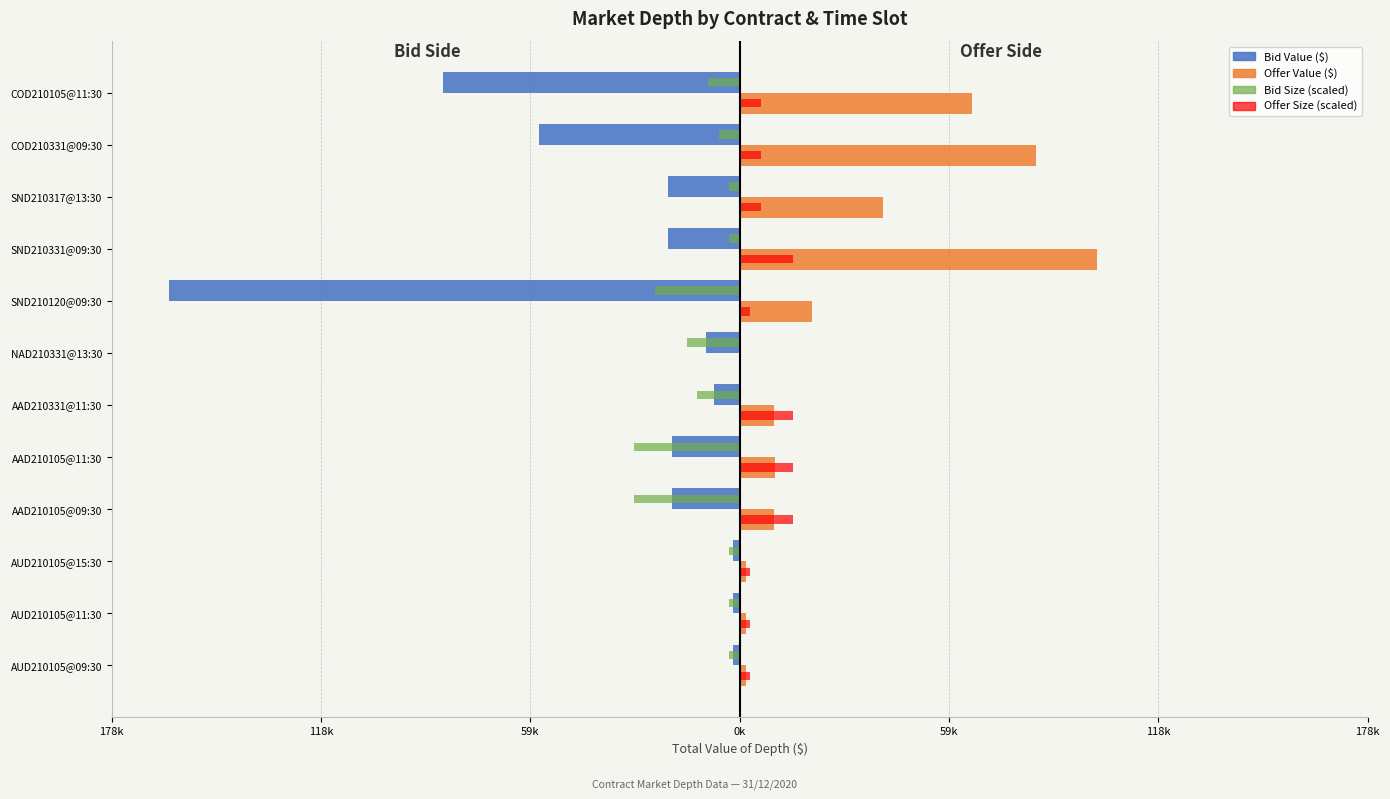

Reading left to right, transcribe all the data shown in this chart.

Bid Value ($): -1893.8	-1894.8	-1897.8	-19150.0	-19150.0	-7280.0	-9700.0	-162000.0	-20285.0	-20310.0	-57000.0	-84300.0
Offer Value ($): 1894.1	1895.1	1898.1	9825.0	9875.0	9850.0	0.0	20630.0	101500.0	40770.0	84000.0	66000.0
Bid Size (scaled): -3000.0	-3000.0	-3000.0	-30000.0	-30000.0	-12000.0	-15000.0	-24000.0	-3000.0	-3000.0	-6000.0	-9000.0
Offer Size (scaled): 3000.0	3000.0	3000.0	15000.0	15000.0	15000.0	0.0	3000.0	15000.0	6000.0	6000.0	6000.0